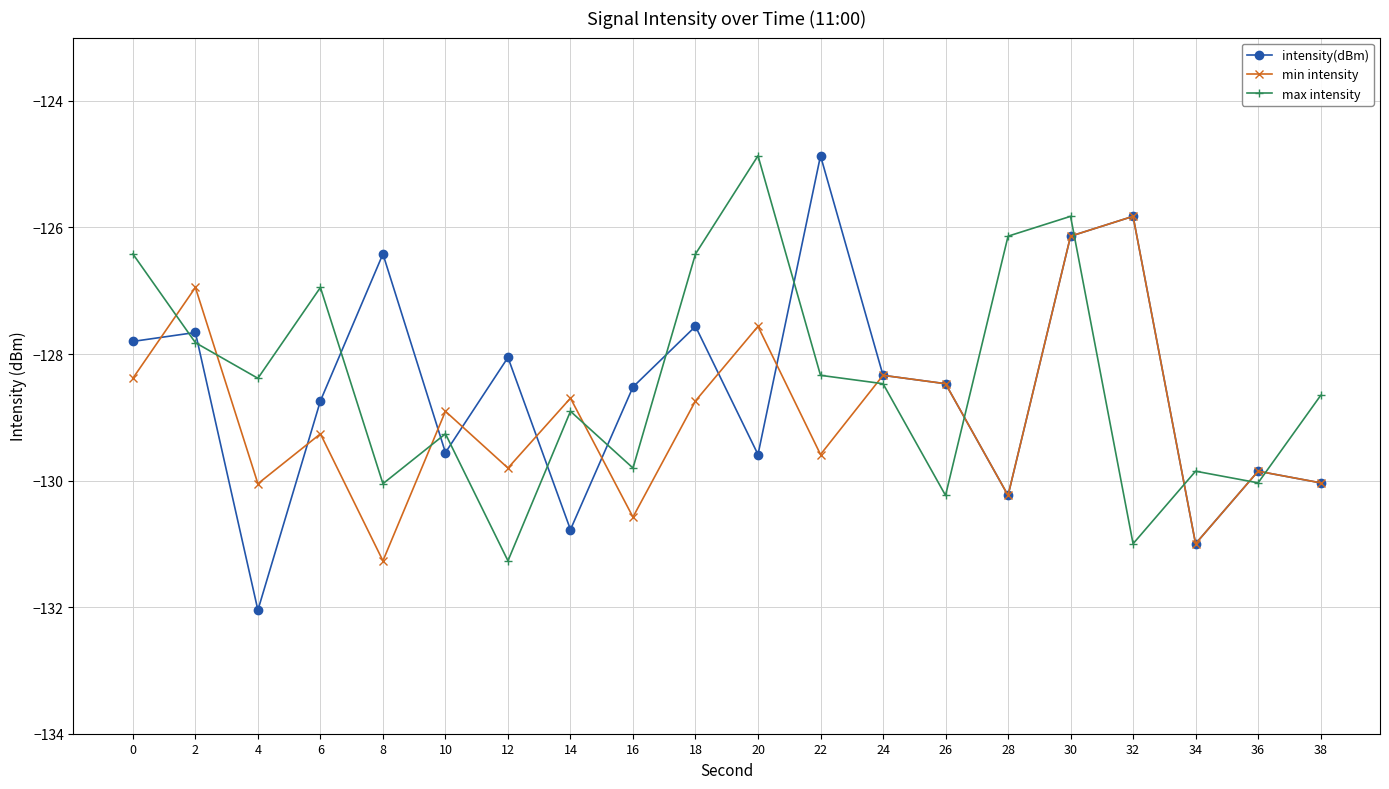

What is the average value of the intensity(dBm) series?

-128.6